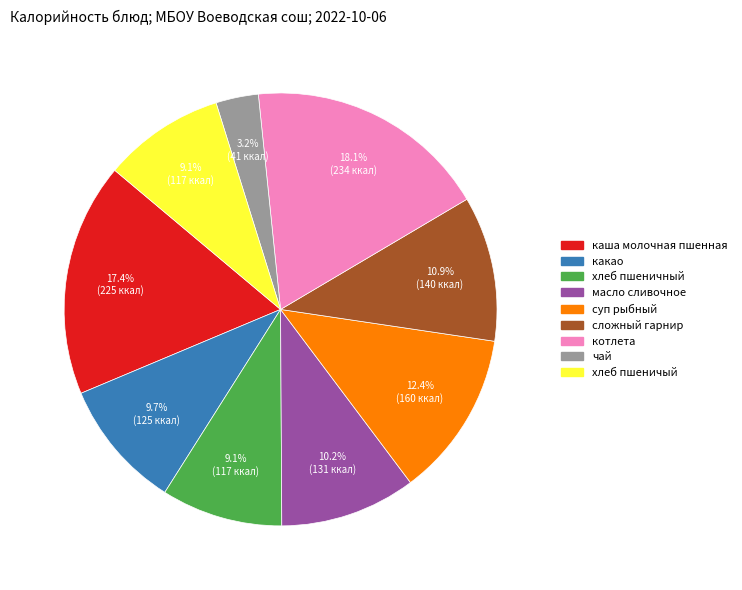

What percentage is the хлеб пшеничный slice, to the nearest percent?

9%